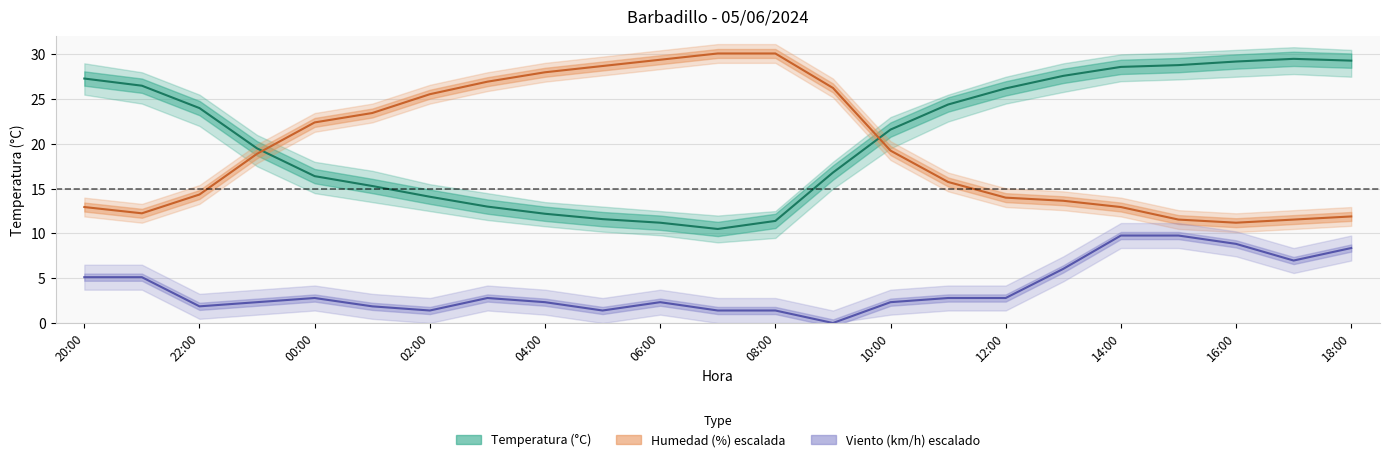

What is the difference between the Humedad values at 07:00 and 09:00?

3.8